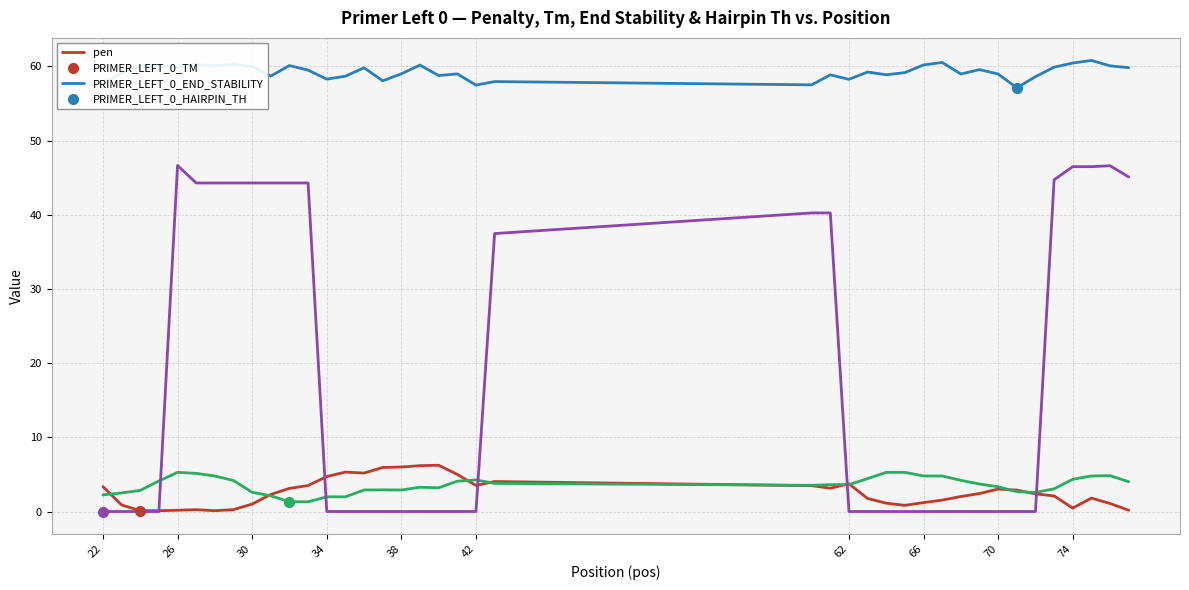

What is the greatest value displayed?

60.8